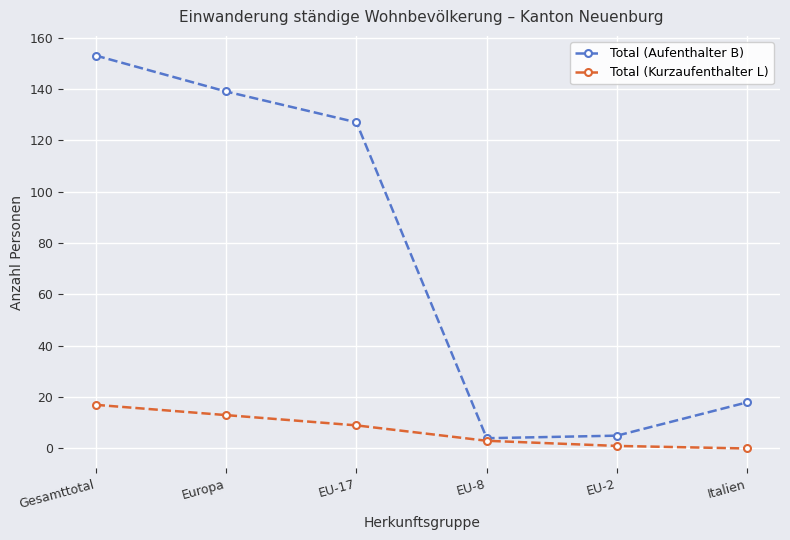

In Total (Aufenthalter B), how many points are lower than both neighbors (excluding endpoints)?

1